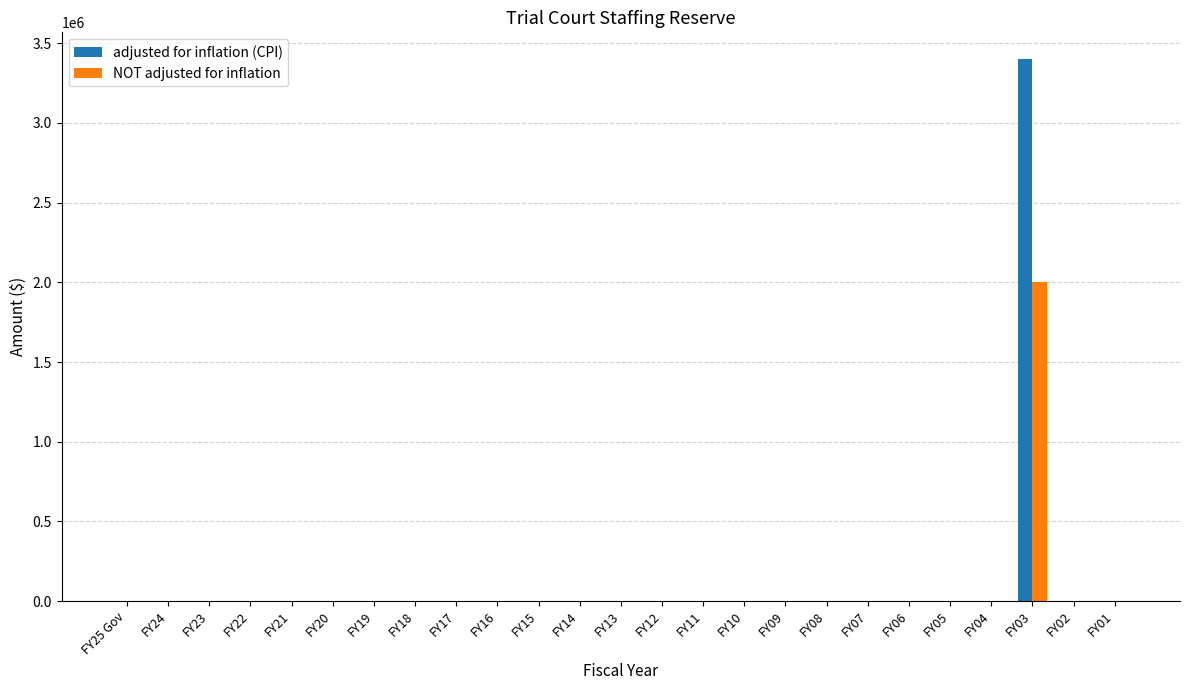

Reading right to left, list all the values displayed in this chart.

adjusted for inflation (CPI): 0	0	3398294	0	0	0	0	0	0	0	0	0	0	0	0	0	0	0	0	0	0	0	0	0	0
NOT adjusted for inflation: 0	0	2000000	0	0	0	0	0	0	0	0	0	0	0	0	0	0	0	0	0	0	0	0	0	0